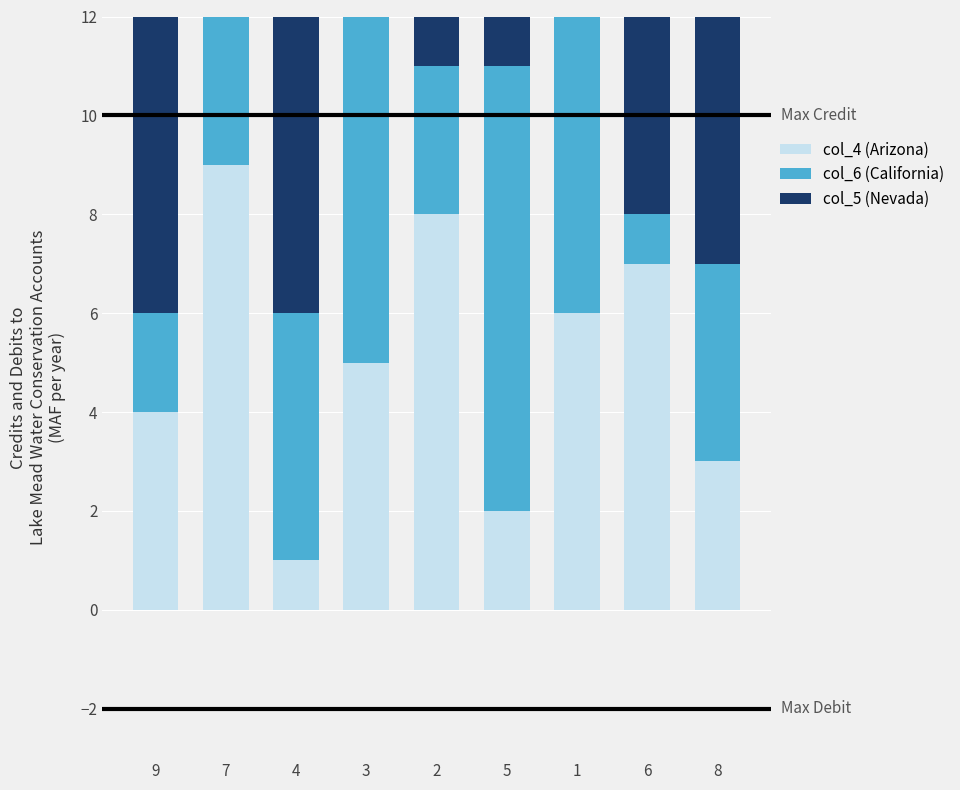

Between 4 and 9, which is larger?

9